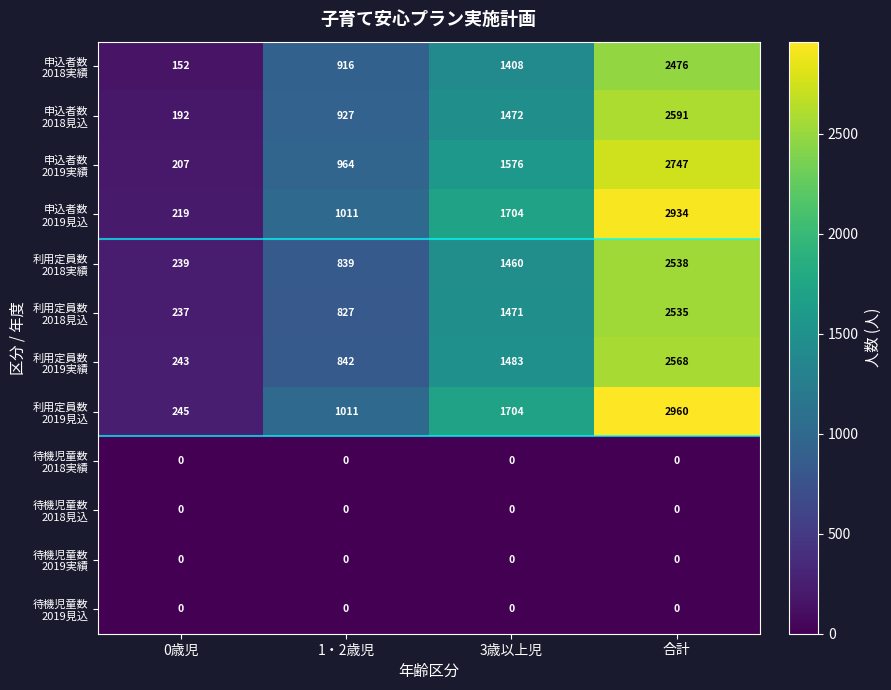

How many categories are shown in the chart?

4